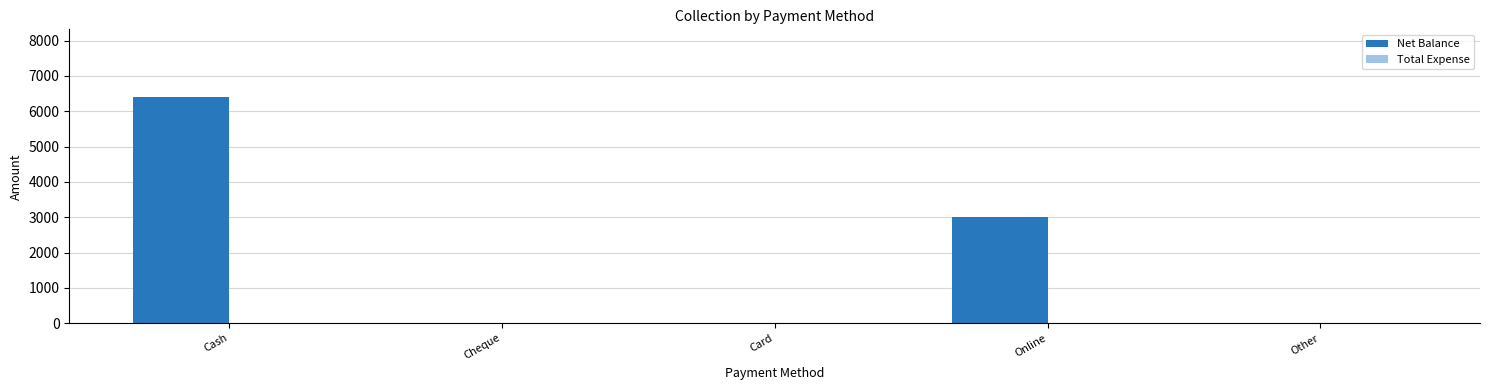

At which label is the value closest to 3200?

Online